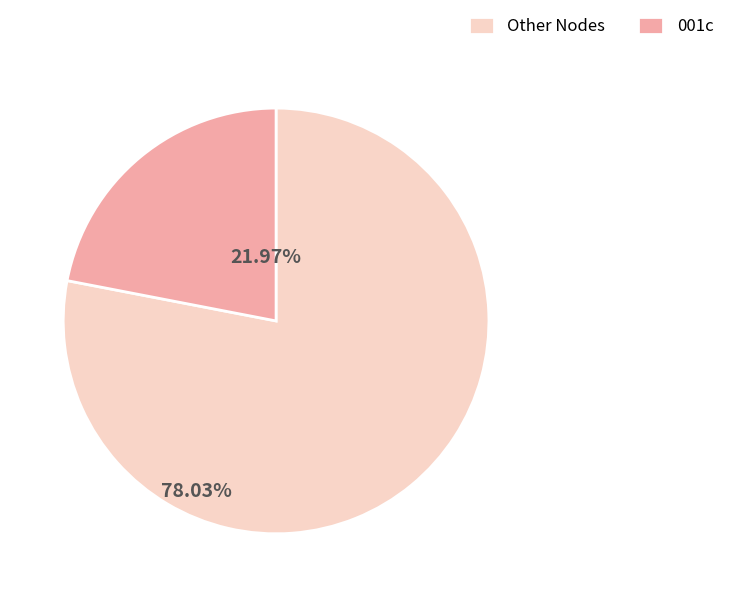

Is the sum of 001c and Other Nodes greater than half?

Yes